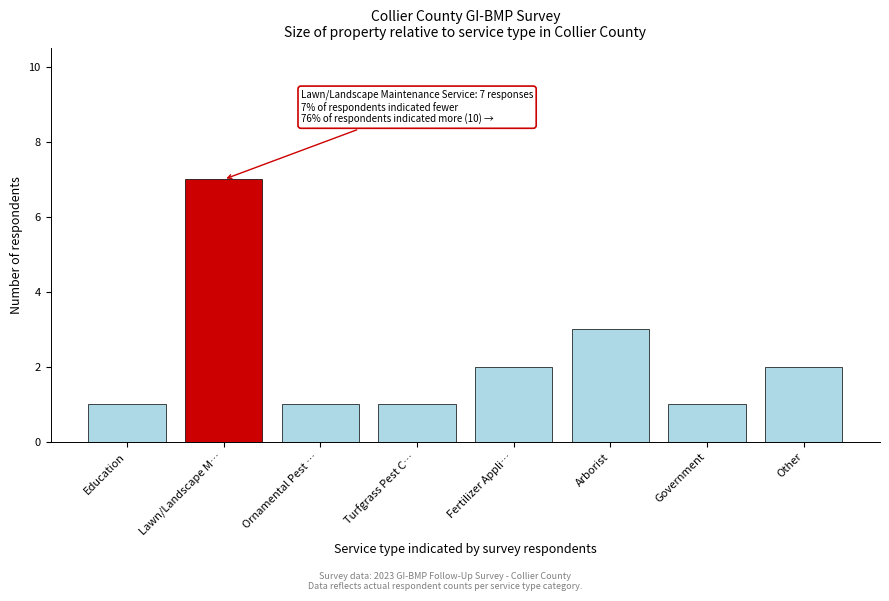

Reading left to right, transcribe all the data shown in this chart.

Education=1	Lawn/Landscape M…=7	Ornamental Pest …=1	Turfgrass Pest C…=1	Fertilizer Appli…=2	Arborist=3	Government=1	Other=2